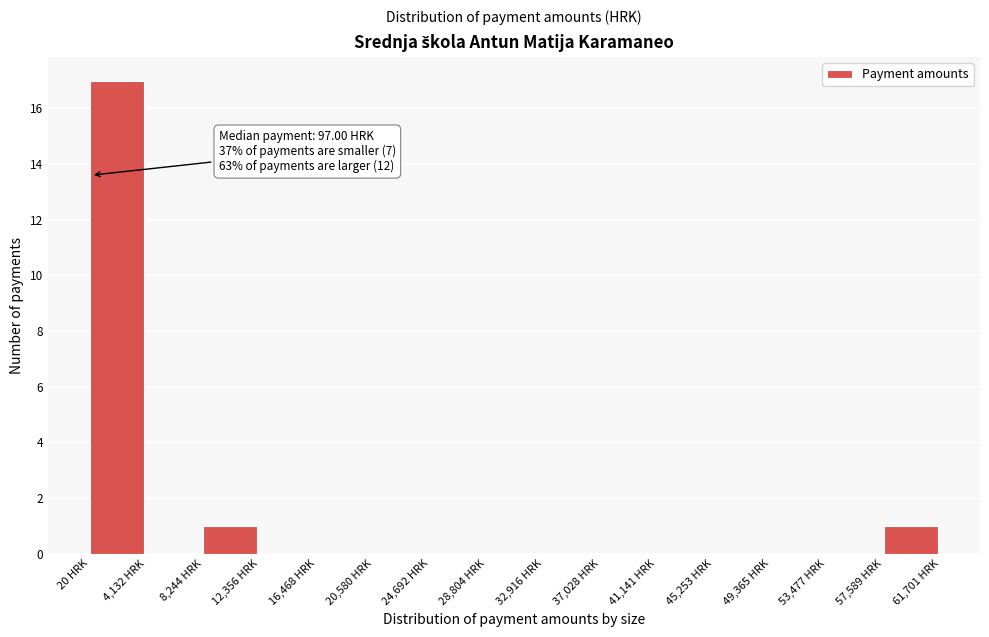

Which range on the x-axis has the tallest bar?

0 to 4000